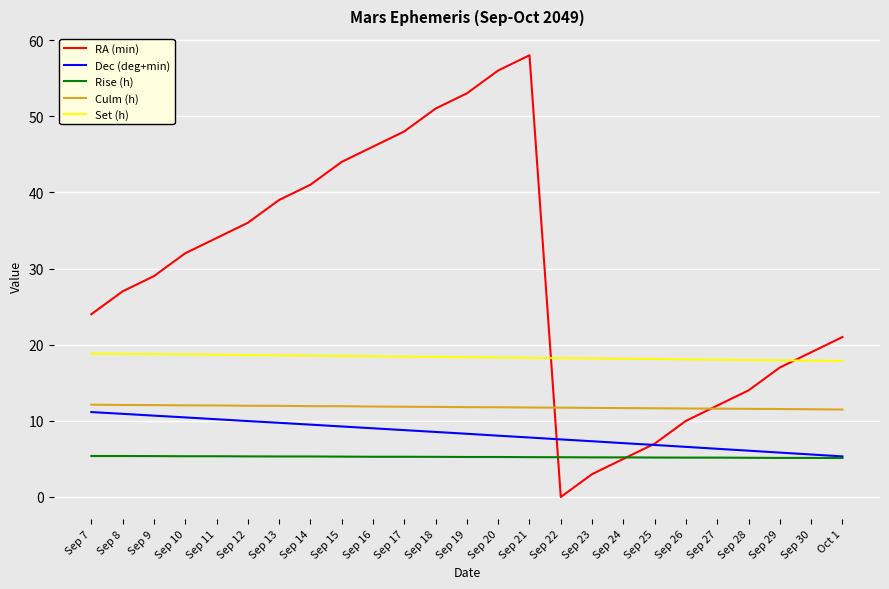

What is the average value of the Rise (h) series?

5.3